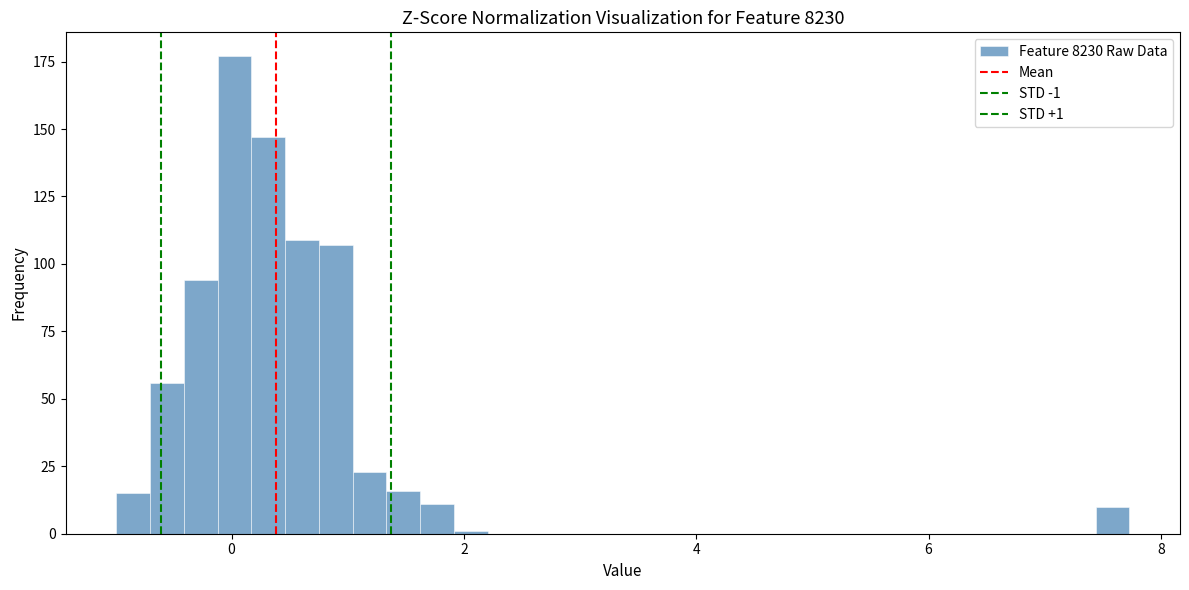

Read against the x-axis, roughly where is the centre of the tallest bar?

0.0